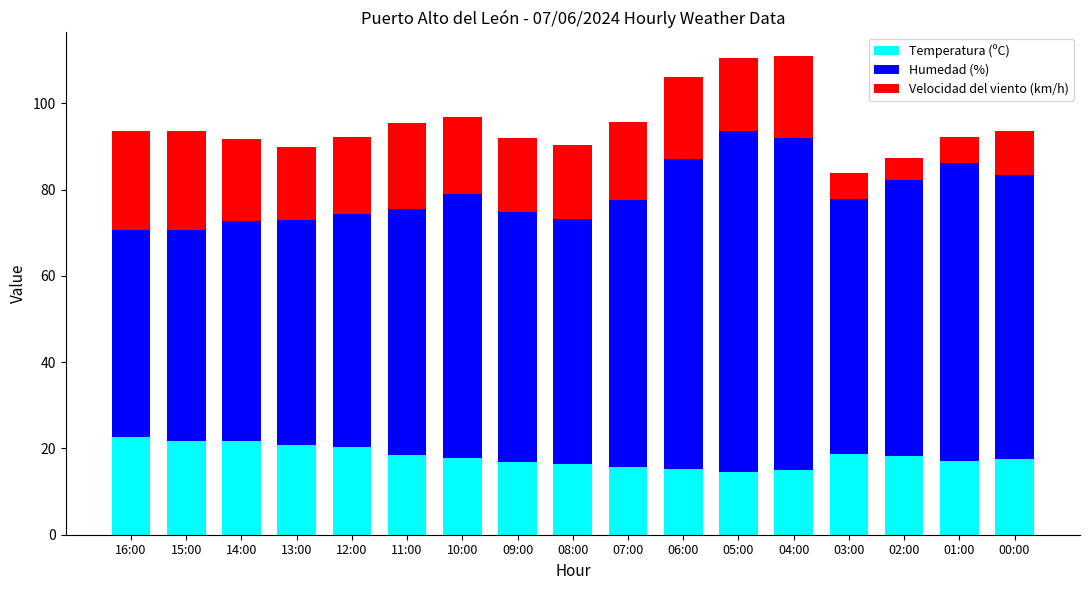

Is it true that Temperatura (ºC) equals 18.3 at 02:00?

True